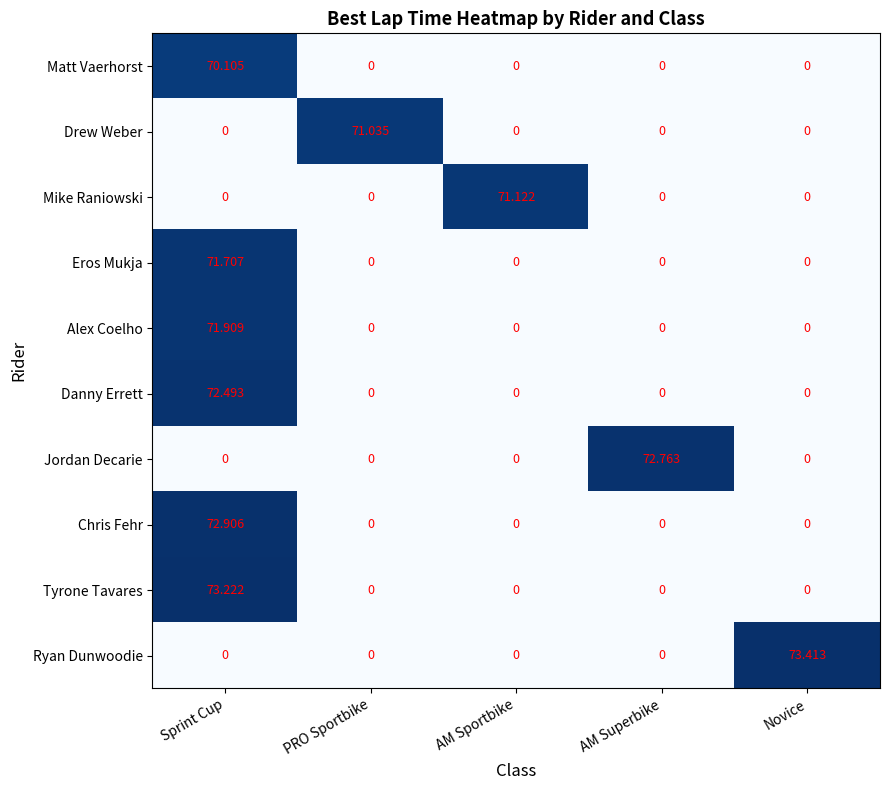

Which series changed the most between Sprint Cup and Novice?

Ryan Dunwoodie